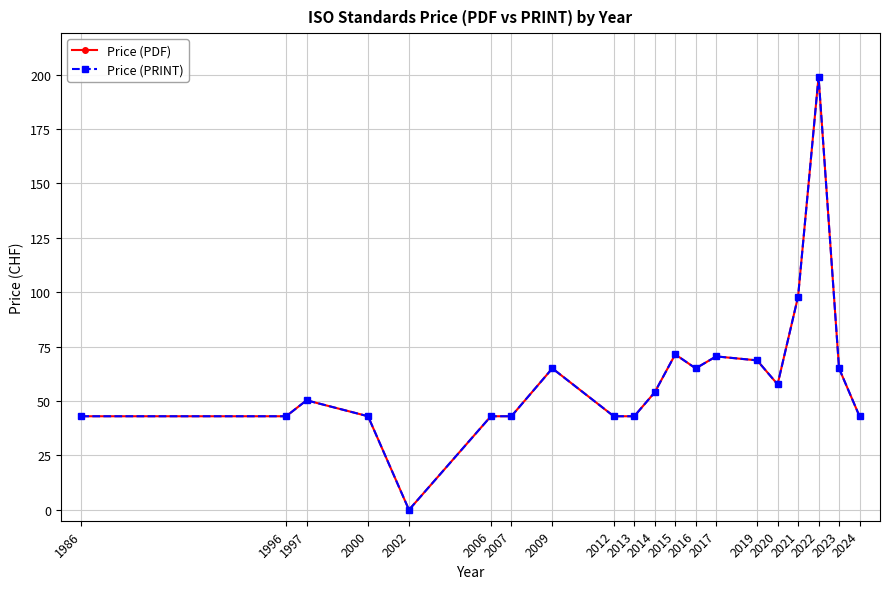

Is this an area chart (filled region under the line)?

No